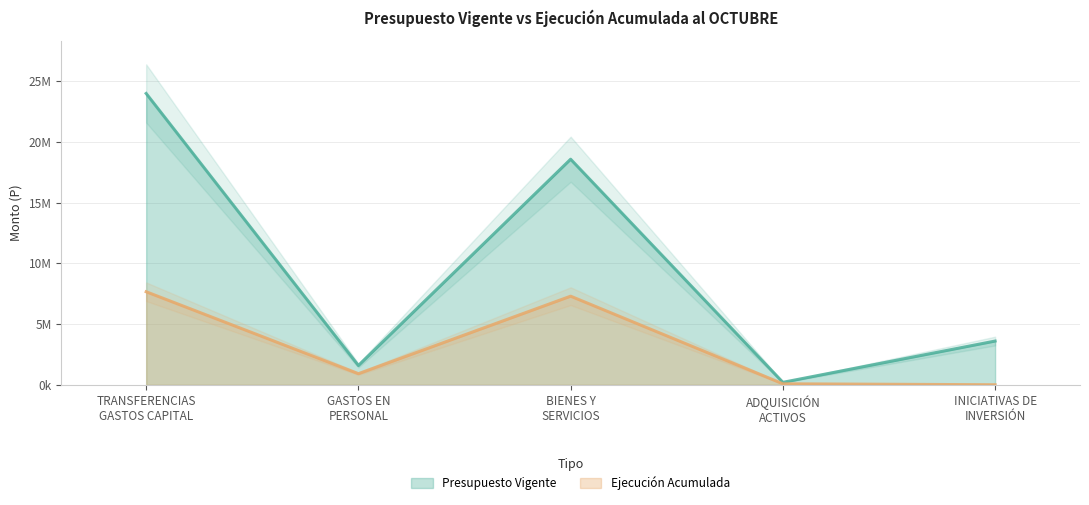

What is the label of the 4th point from the left?

ADQUISICIÓN
ACTIVOS